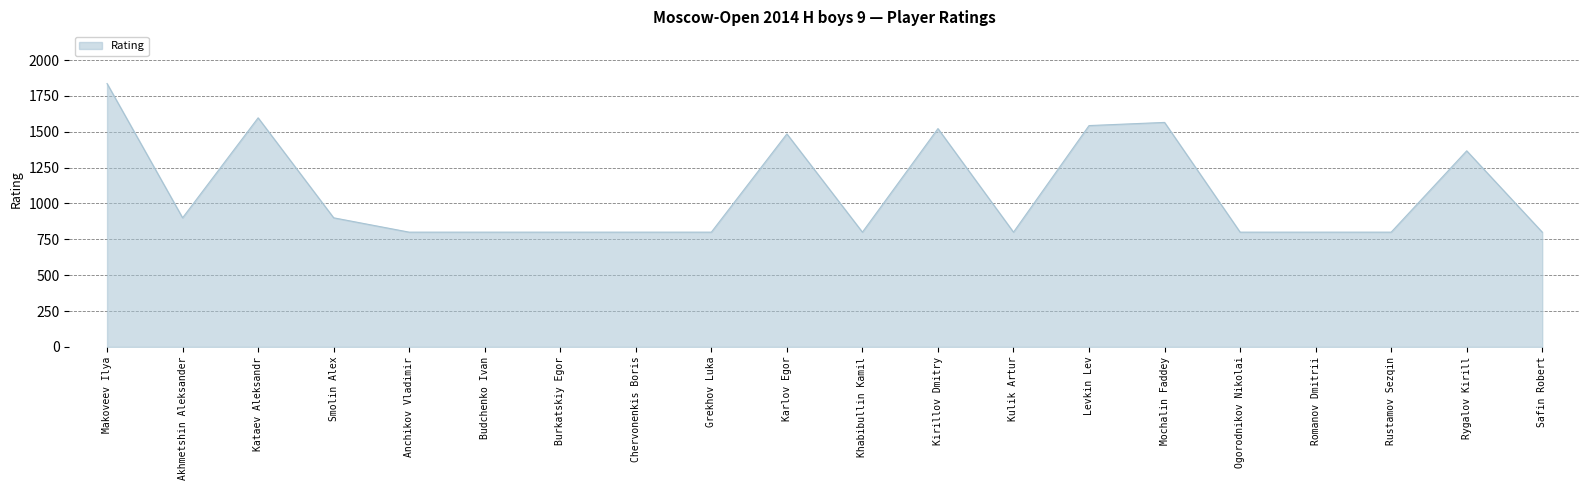

The value at Makoveev Ilya is 739. True or false?

False